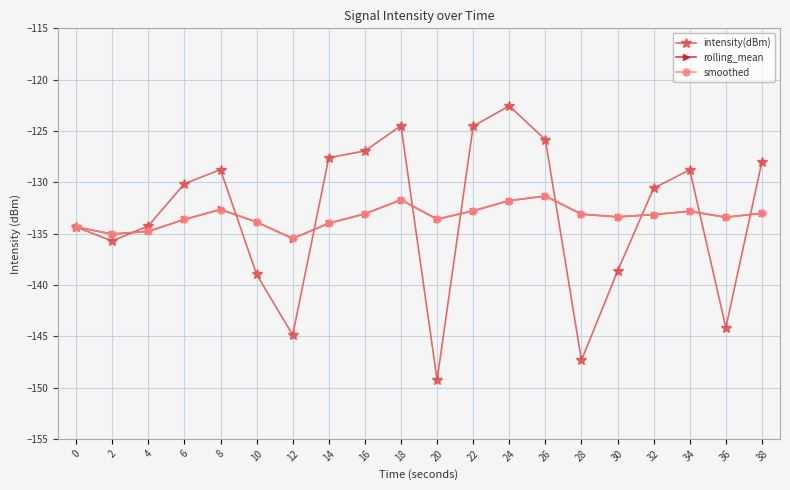

How many data points does each series have?

20